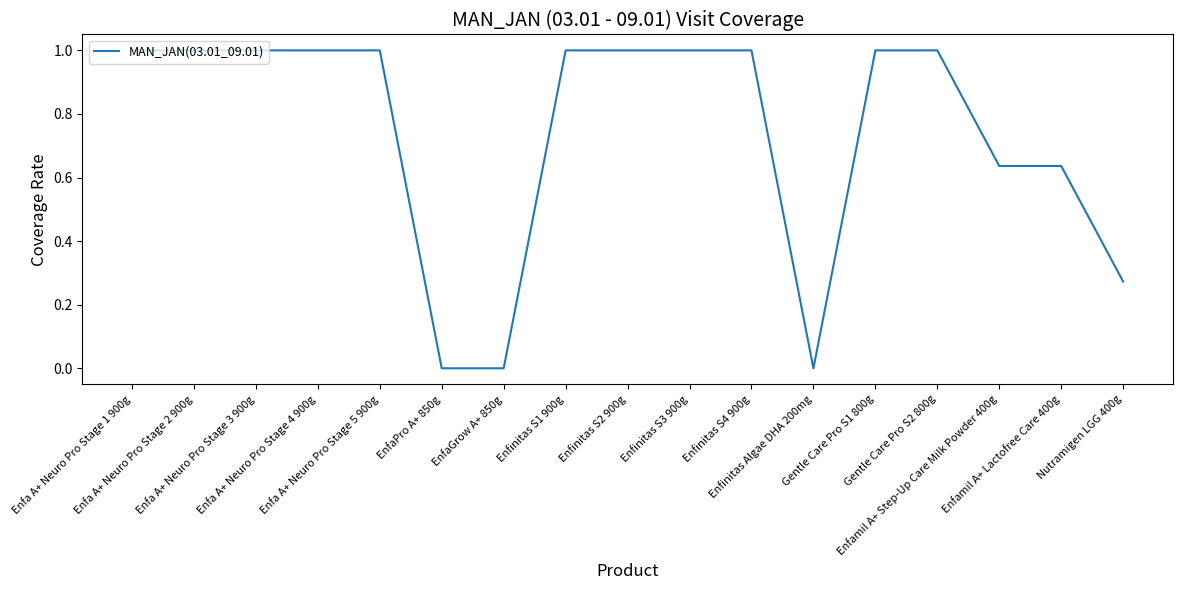

What is the difference between the maximum and minimum values?

1.0